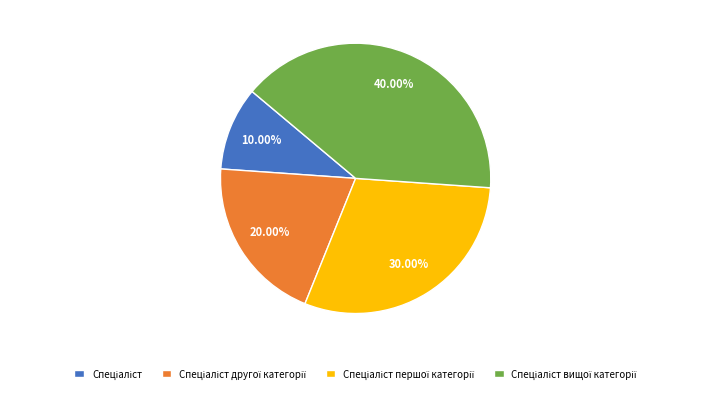

Is there a majority slice in this chart?

No